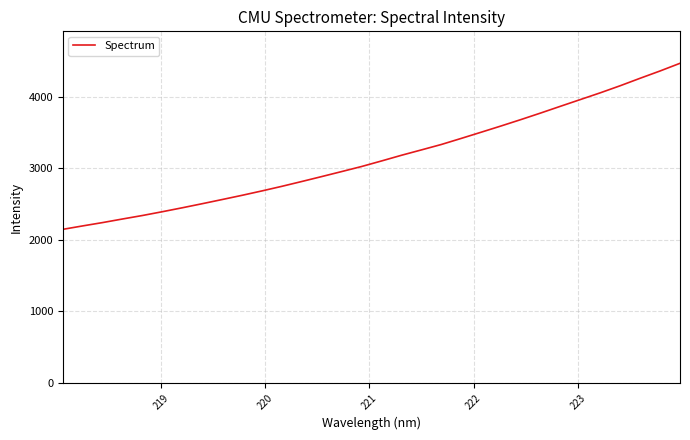

What is the smallest value displayed?

2147.0